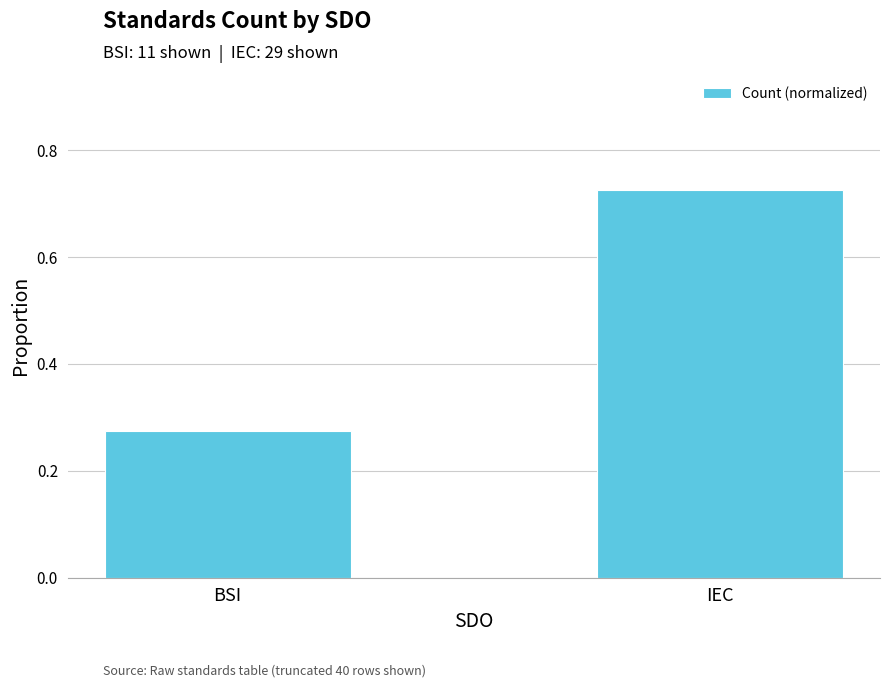

Where is the data nearest to the value 0?

BSI